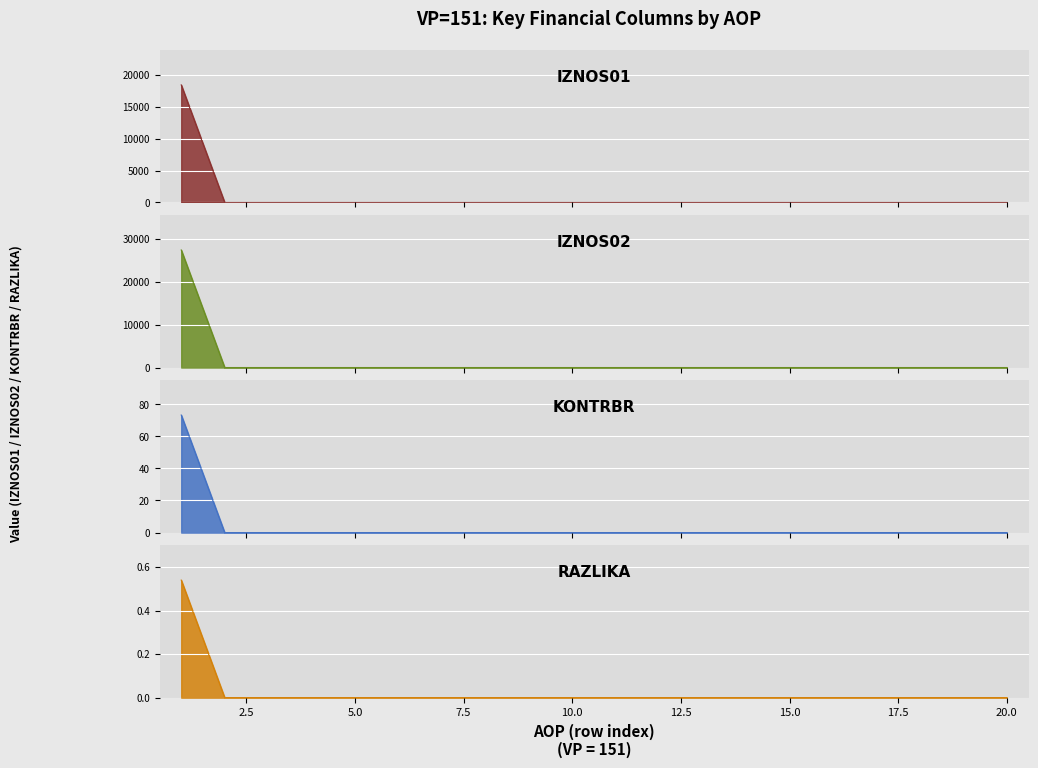

How many data points does each series have?

20